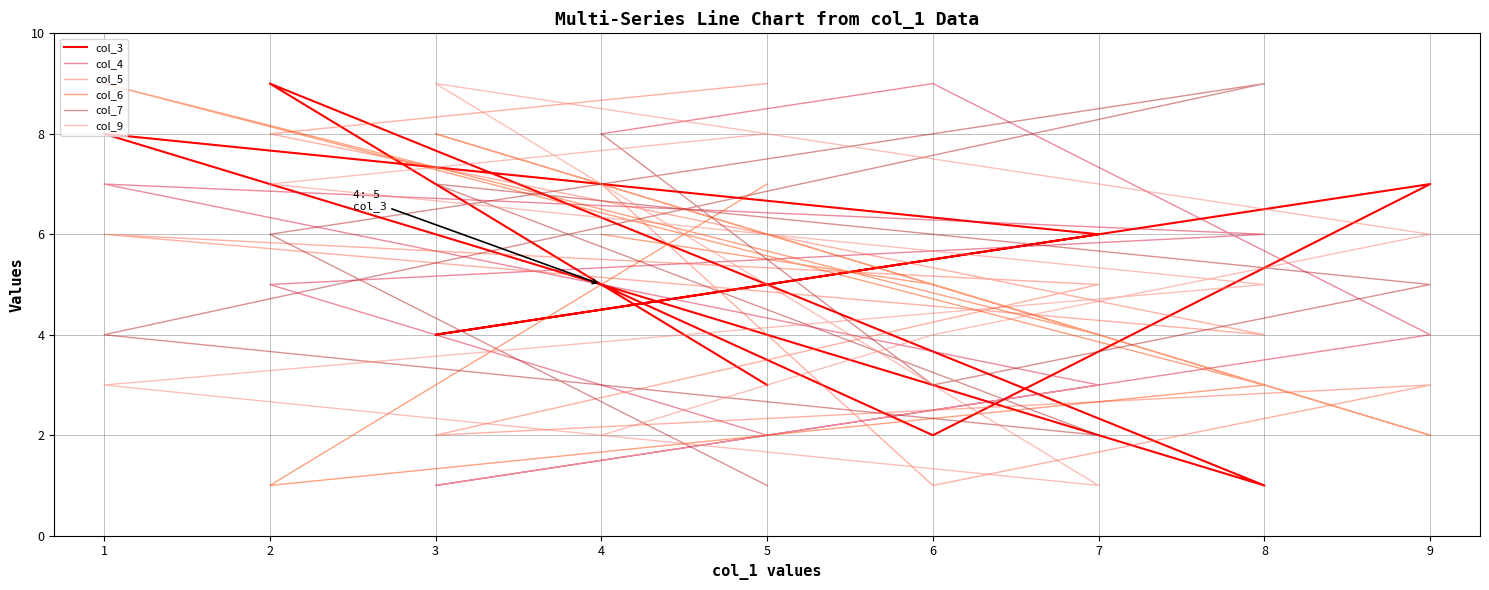

What is the value of the col_6 point at the 6th from the left?

8